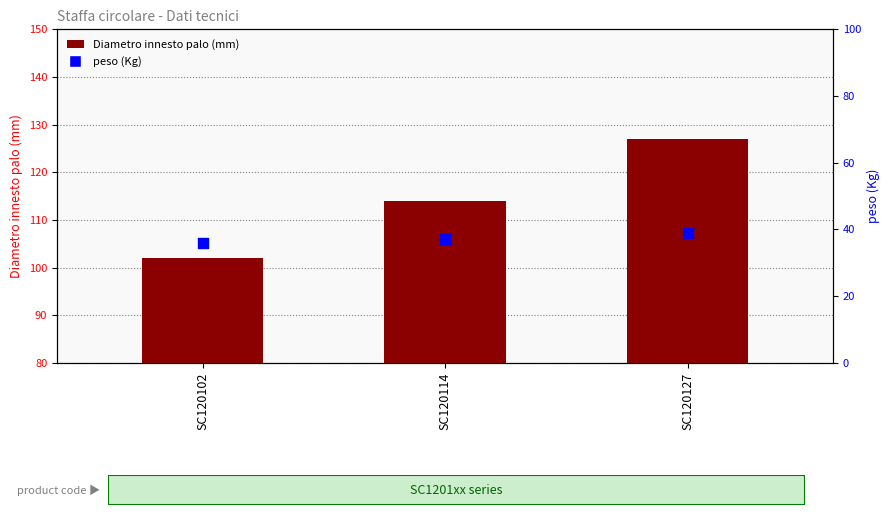

Which series has the largest total across all categories?

Diametro innesto palo (mm)